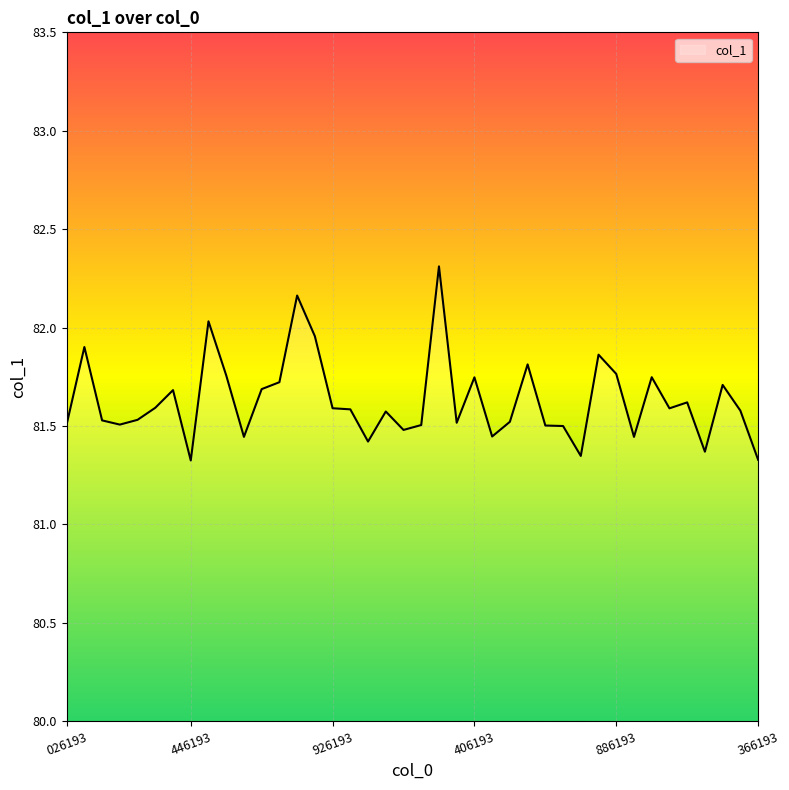

What is the difference between the maximum and minimum values?

1.0